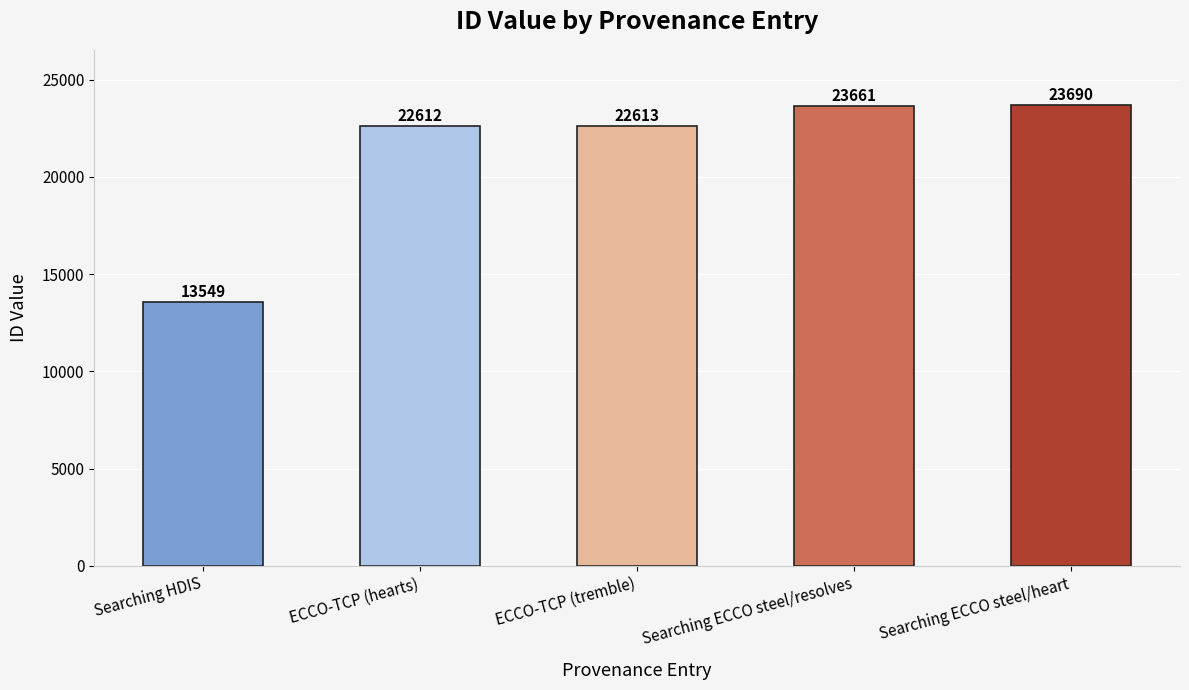

Reading left to right, transcribe all the data shown in this chart.

Searching HDIS=13549	ECCO-TCP (hearts)=22612	ECCO-TCP (tremble)=22613	Searching ECCO steel/resolves=23661	Searching ECCO steel/heart=23690